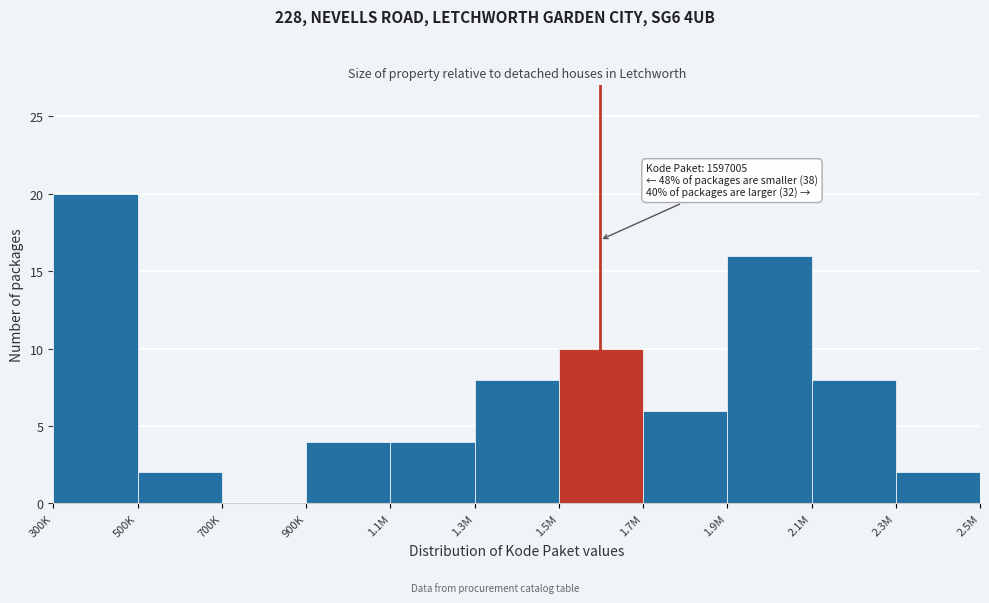

Reading left to right, extract all data points from this chart.

300K=20	500K=2	700K=0	900K=4	1.1M=4	1.3M=8	1.5M=10	1.7M=6	1.9M=16	2.1M=8	2.3M=2